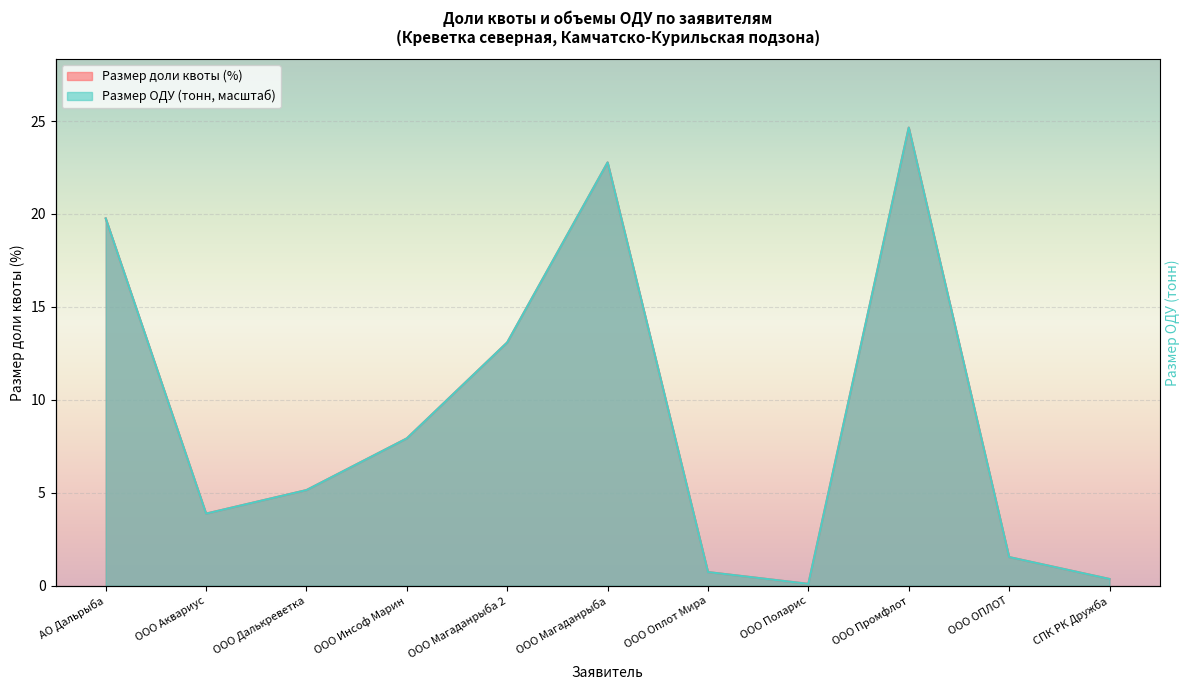

List the series in order of their overall mean, highest first.

Размер доли квоты (%), Размер ОДУ (тонн)